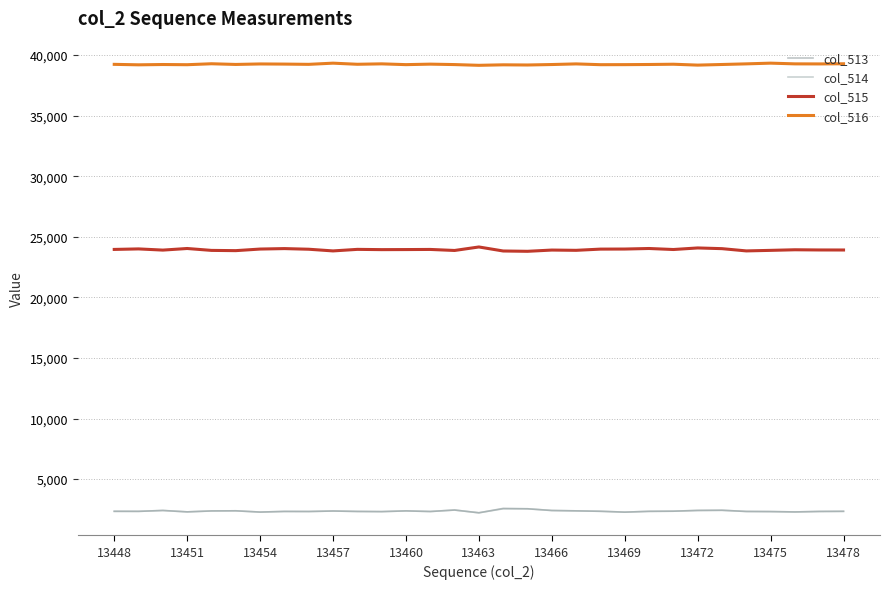

True or false: col_515 and col_514 cross at least once.

False